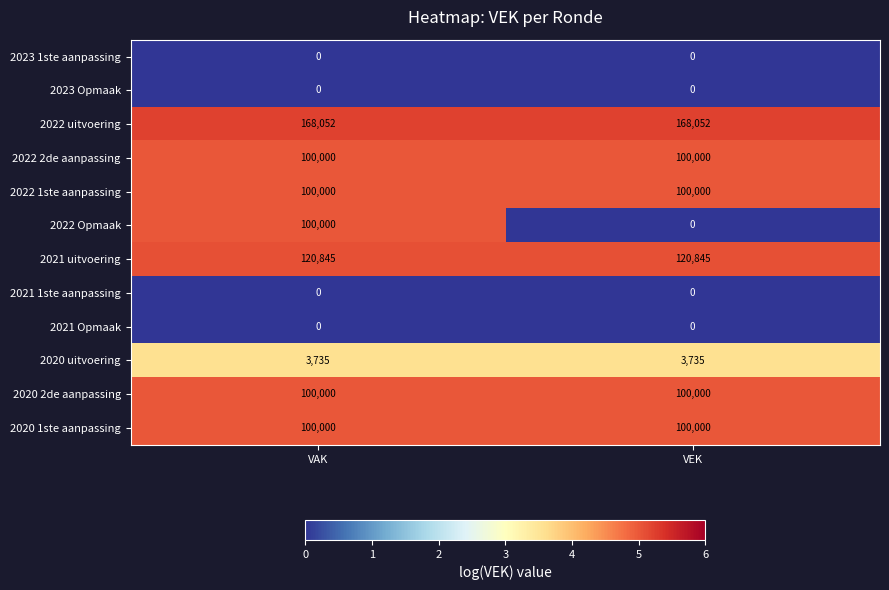

At which category is the sum across all series the highest?

VAK